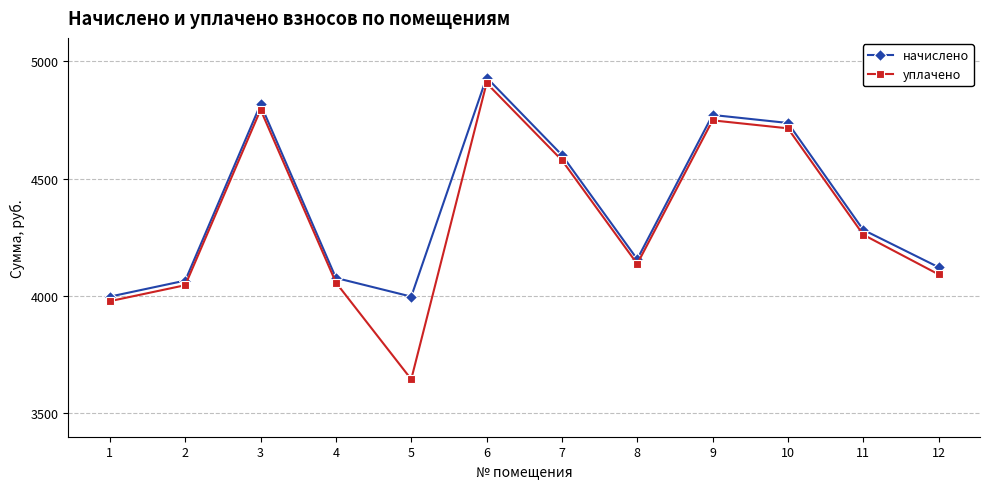

What value does the начислено series have at 4?

4076.9